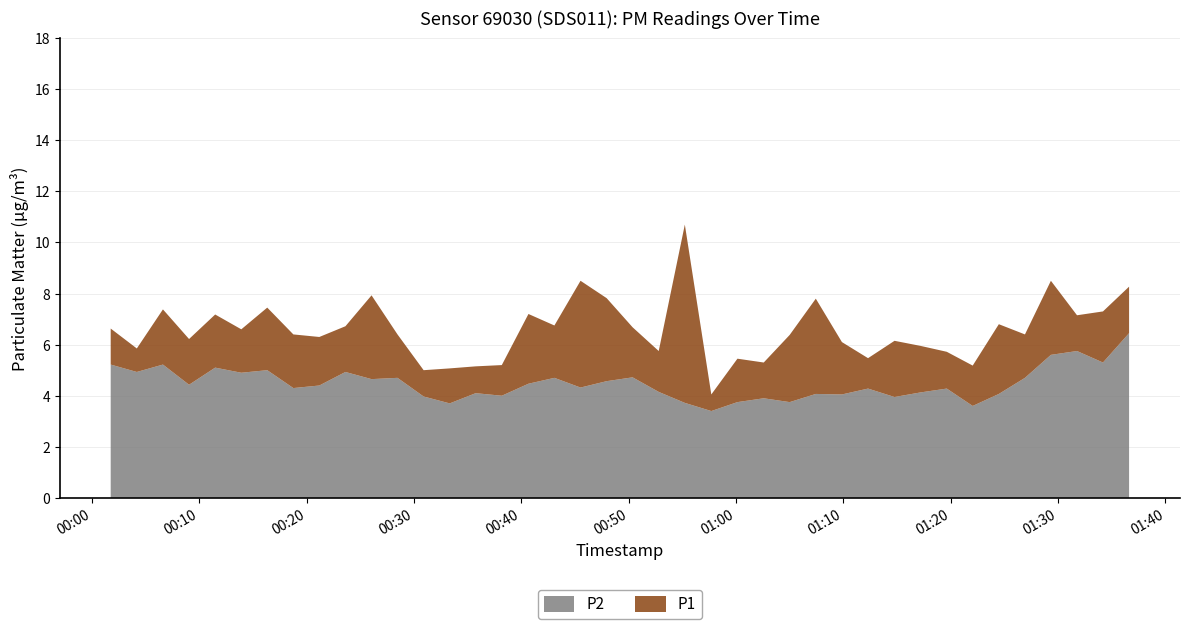

Reading right to left, list all the values displayed in this chart.

P1: 2023-02-04T01:36:37=8.3	2023-02-04T01:34:11=7.3	2023-02-04T01:31:46=7.2	2023-02-04T01:29:20=8.5	2023-02-04T01:26:55=6.4	2023-02-04T01:24:29=6.8	2023-02-04T01:22:03=5.2	2023-02-04T01:19:38=5.7	2023-02-04T01:17:12=6.0	2023-02-04T01:14:46=6.2	2023-02-04T01:12:18=5.5	2023-02-04T01:09:52=6.1	2023-02-04T01:07:26=7.8	2023-02-04T01:05:00=6.4	2023-02-04T01:02:35=5.3	2023-02-04T01:00:08=5.5	2023-02-04T00:57:42=4.0	2023-02-04T00:55:14=10.7	2023-02-04T00:52:48=5.8	2023-02-04T00:50:22=6.7	2023-02-04T00:47:57=7.8	2023-02-04T00:45:31=8.5	2023-02-04T00:43:05=6.8	2023-02-04T00:40:40=7.2	2023-02-04T00:38:11=5.2	2023-02-04T00:35:45=5.2	2023-02-04T00:33:20=5.1	2023-02-04T00:30:54=5.0	2023-02-04T00:28:28=6.4	2023-02-04T00:26:03=7.9	2023-02-04T00:23:37=6.7	2023-02-04T00:21:11=6.3	2023-02-04T00:18:46=6.4	2023-02-04T00:16:20=7.5	2023-02-04T00:13:55=6.6	2023-02-04T00:11:29=7.2	2023-02-04T00:09:03=6.2	2023-02-04T00:06:37=7.4	2023-02-04T00:04:11=5.8	2023-02-04T00:01:45=6.6
P2: 2023-02-04T01:36:37=6.5	2023-02-04T01:34:11=5.3	2023-02-04T01:31:46=5.8	2023-02-04T01:29:20=5.6	2023-02-04T01:26:55=4.7	2023-02-04T01:24:29=4.1	2023-02-04T01:22:03=3.6	2023-02-04T01:19:38=4.3	2023-02-04T01:17:12=4.1	2023-02-04T01:14:46=4.0	2023-02-04T01:12:18=4.3	2023-02-04T01:09:52=4.0	2023-02-04T01:07:26=4.1	2023-02-04T01:05:00=3.8	2023-02-04T01:02:35=3.9	2023-02-04T01:00:08=3.8	2023-02-04T00:57:42=3.4	2023-02-04T00:55:14=3.7	2023-02-04T00:52:48=4.2	2023-02-04T00:50:22=4.7	2023-02-04T00:47:57=4.6	2023-02-04T00:45:31=4.3	2023-02-04T00:43:05=4.7	2023-02-04T00:40:40=4.5	2023-02-04T00:38:11=4.0	2023-02-04T00:35:45=4.1	2023-02-04T00:33:20=3.7	2023-02-04T00:30:54=4.0	2023-02-04T00:28:28=4.7	2023-02-04T00:26:03=4.7	2023-02-04T00:23:37=4.9	2023-02-04T00:21:11=4.4	2023-02-04T00:18:46=4.3	2023-02-04T00:16:20=5.0	2023-02-04T00:13:55=4.9	2023-02-04T00:11:29=5.1	2023-02-04T00:09:03=4.4	2023-02-04T00:06:37=5.2	2023-02-04T00:04:11=4.9	2023-02-04T00:01:45=5.2